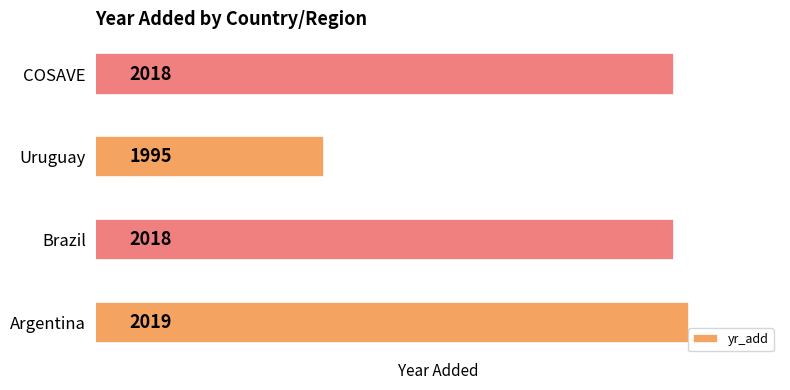

Is it true that the value at COSAVE is 2018?

True